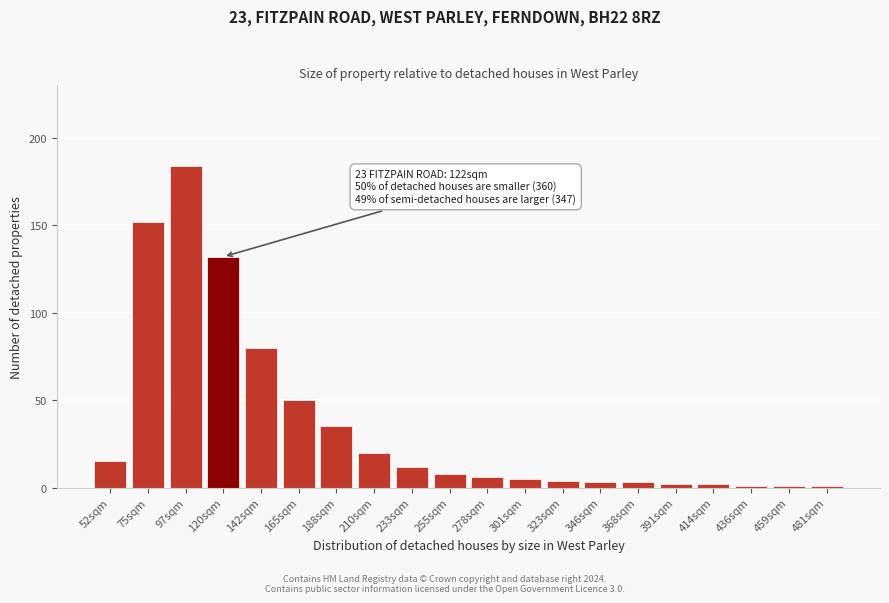

Reading left to right, extract all data points from this chart.

52sqm=15	75sqm=152	97sqm=184	120sqm=132	142sqm=80	165sqm=50	188sqm=35	210sqm=20	233sqm=12	255sqm=8	278sqm=6	301sqm=5	323sqm=4	346sqm=3	368sqm=3	391sqm=2	414sqm=2	436sqm=1	459sqm=1	481sqm=1